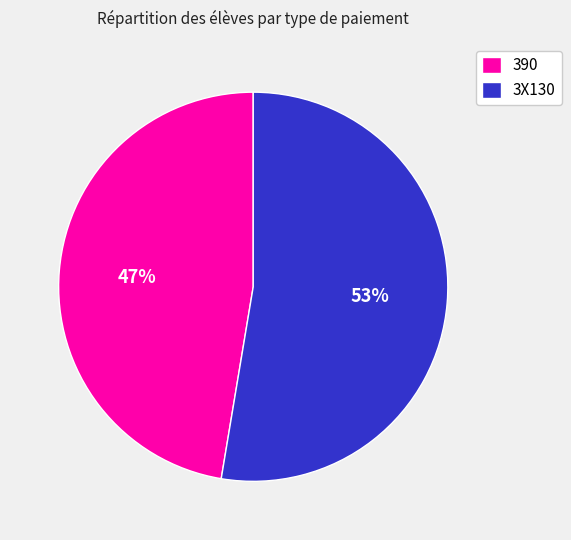

Which category has the biggest portion of the pie?

3X130